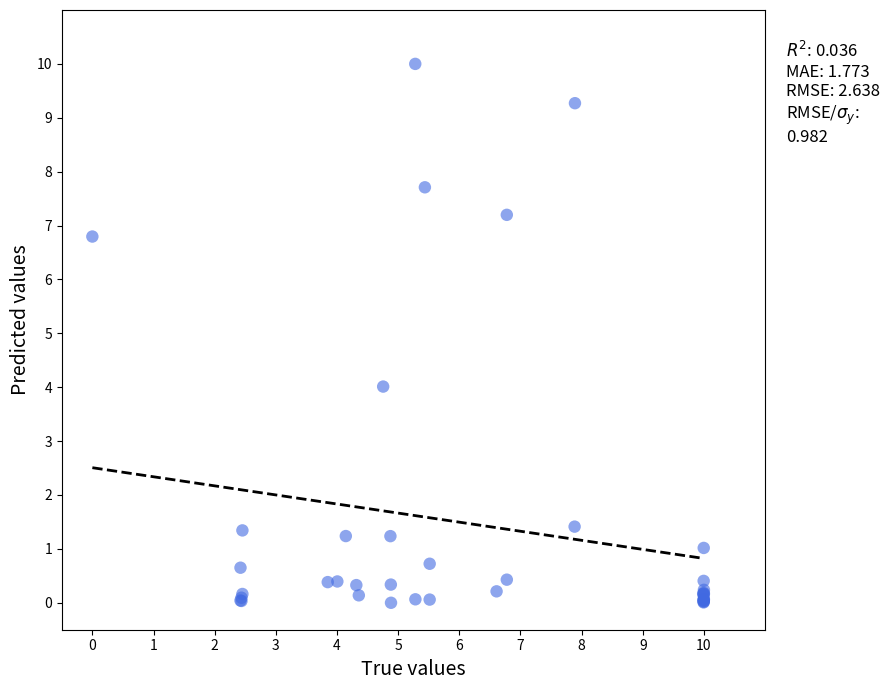

What Y value in the scatter plot is closest to 5?

4.0